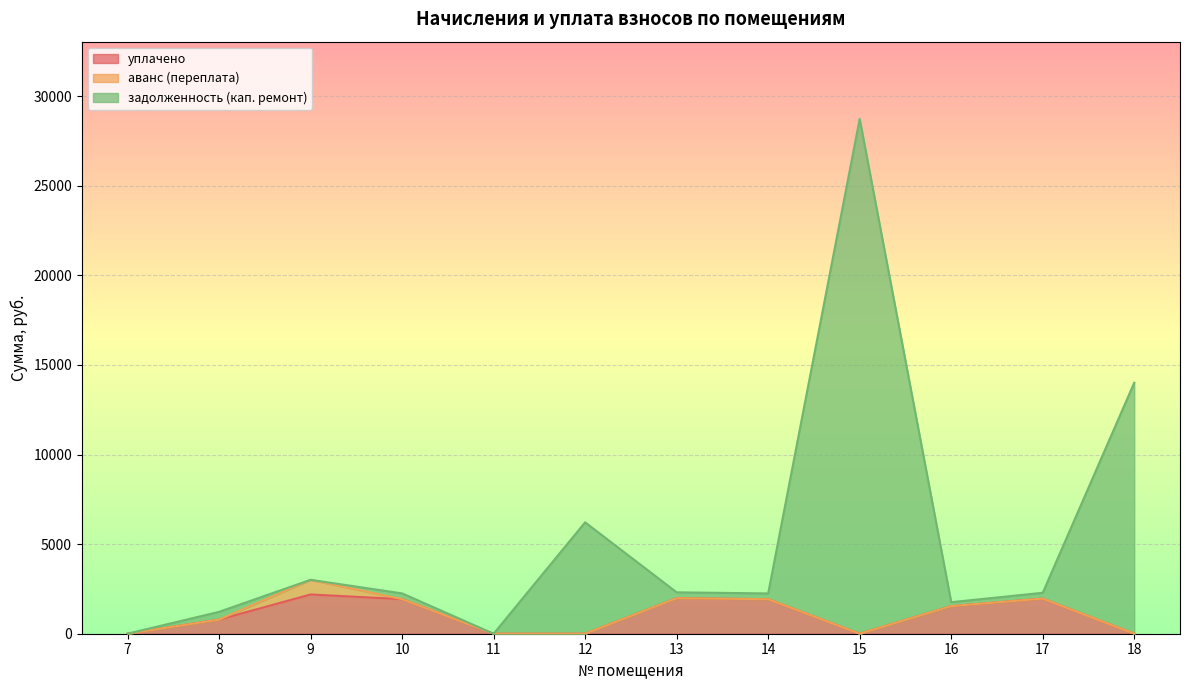

What are all the series names shown in the legend?

уплачено, аванс (переплата), задолженность (кап. ремонт)